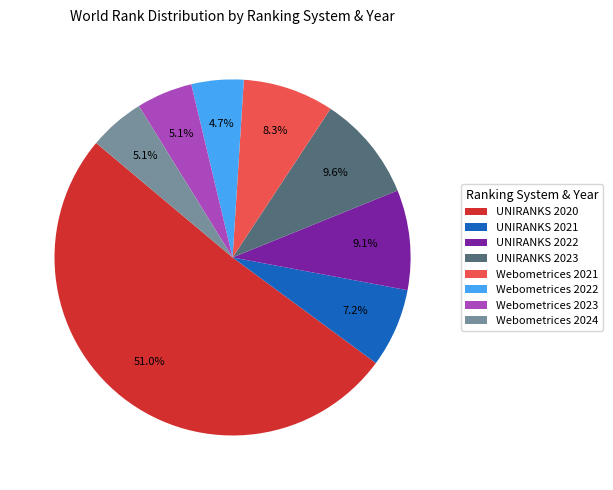

What is the ratio of the value at Webometrices 2022 to the value at UNIRANKS 2021?

0.7